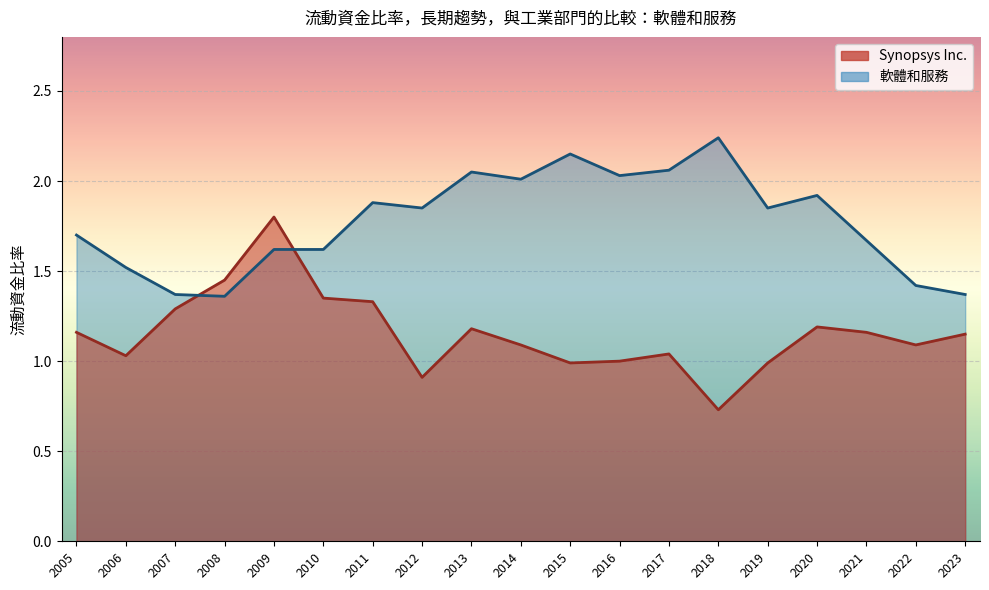

Count the number of data series in this chart.

2